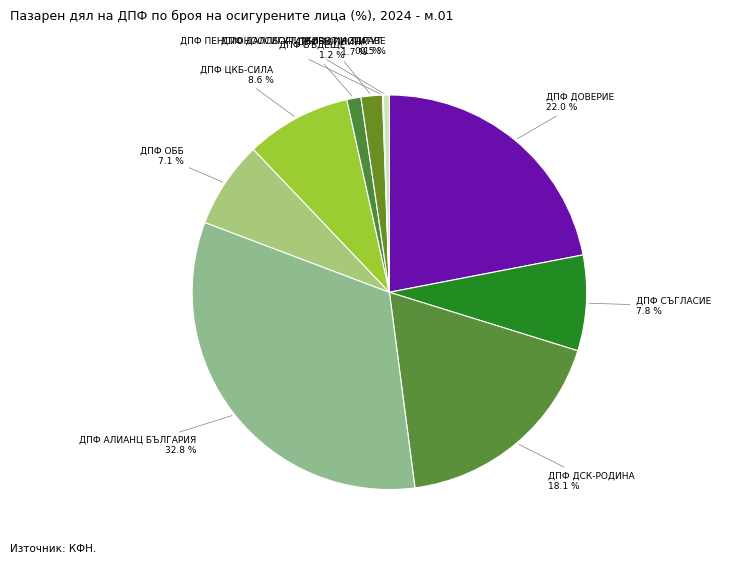

Approximately how many times larger is the value at ДПФ СЪГЛАСИЕ compared to ДПФ ДСК-РОДИНА?

0.4